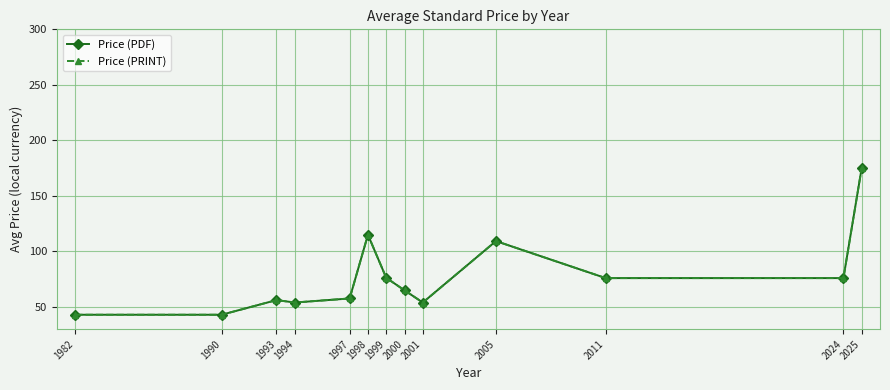

List the labels in order of Price (PRINT) value, smallest first.

1982, 1990, 1994, 2001, 1993, 1997, 2000, 2011, 2024, 1999, 2005, 1998, 2025